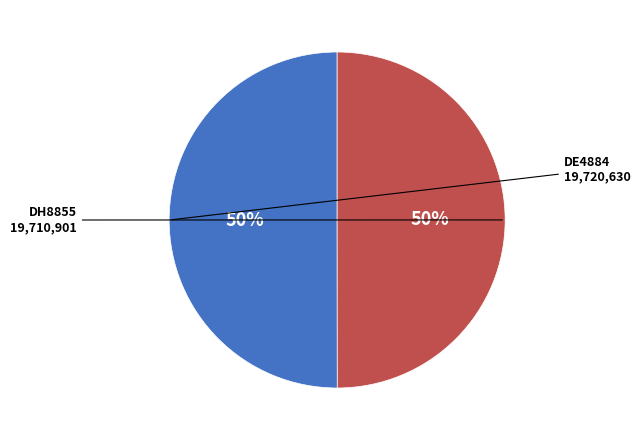

To the nearest percent, what is the average slice percentage?

50%